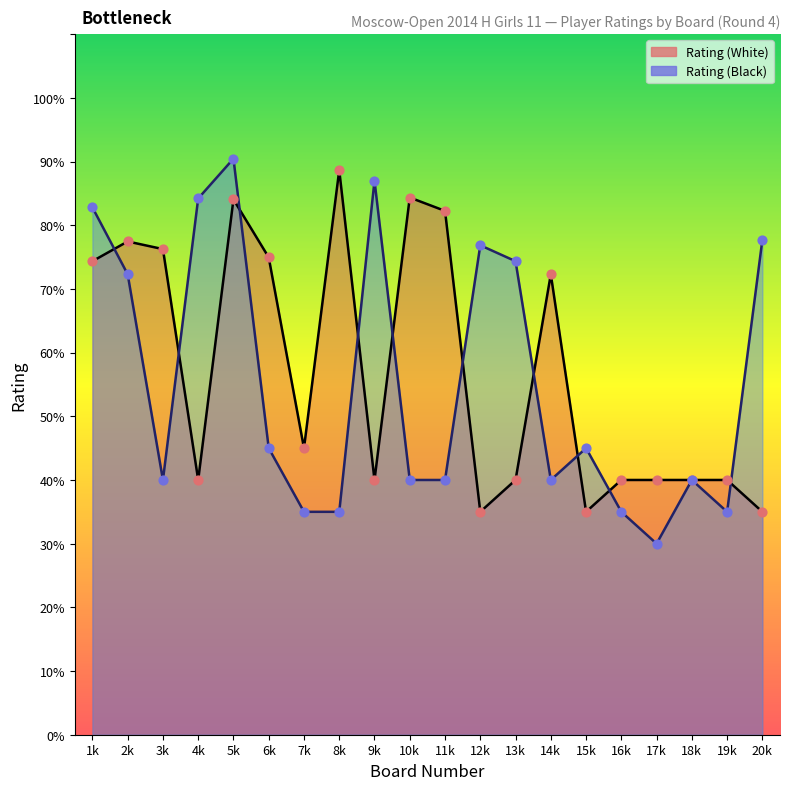

At which category is the sum across all series the highest?

5k